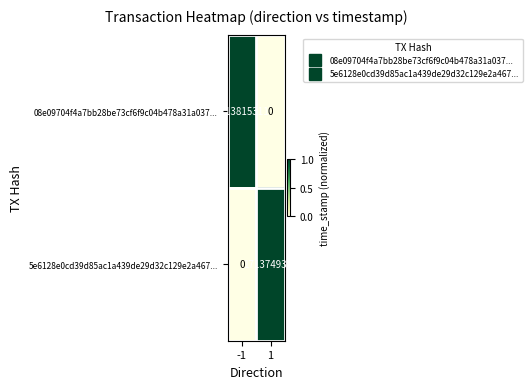

The 08e09704f4a7bb28be73cf6f9c04b478a31a037... series shows 1167668279 at 1. True or false?

False